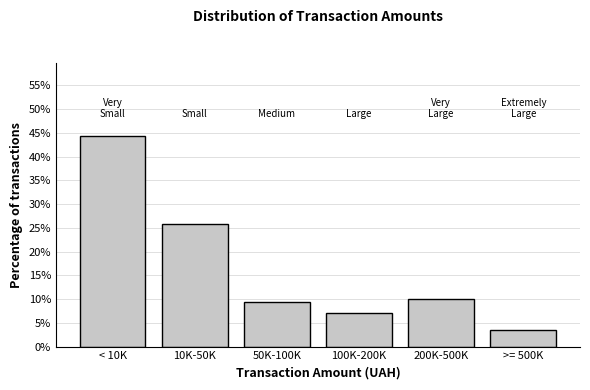

Reading right to left, what are all the values shown in this chart?

>= 500K=3.6	200K-500K=10.0	100K-200K=7.1	50K-100K=9.3	10K-50K=25.7	< 10K=44.3